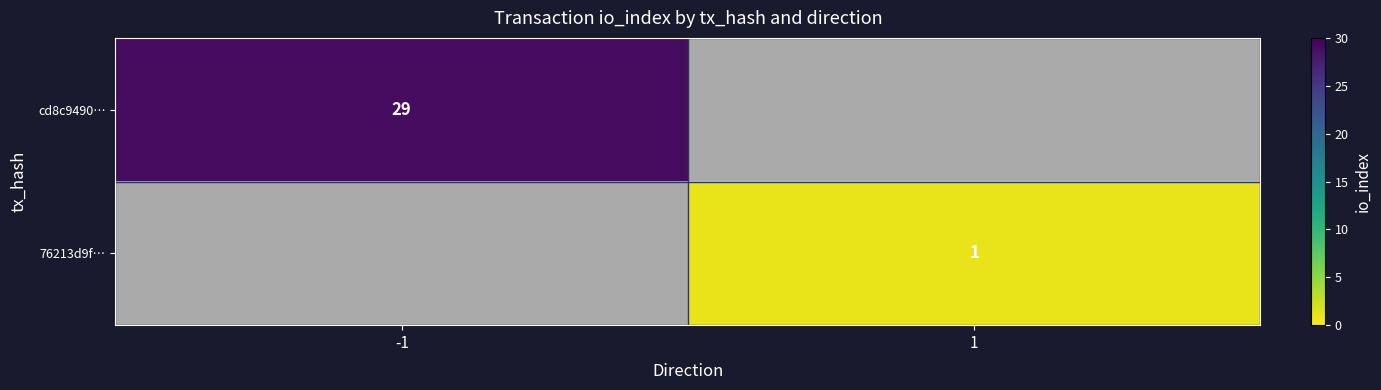

The value of cd8c9490… at -1 is 20.3. True or false?

False